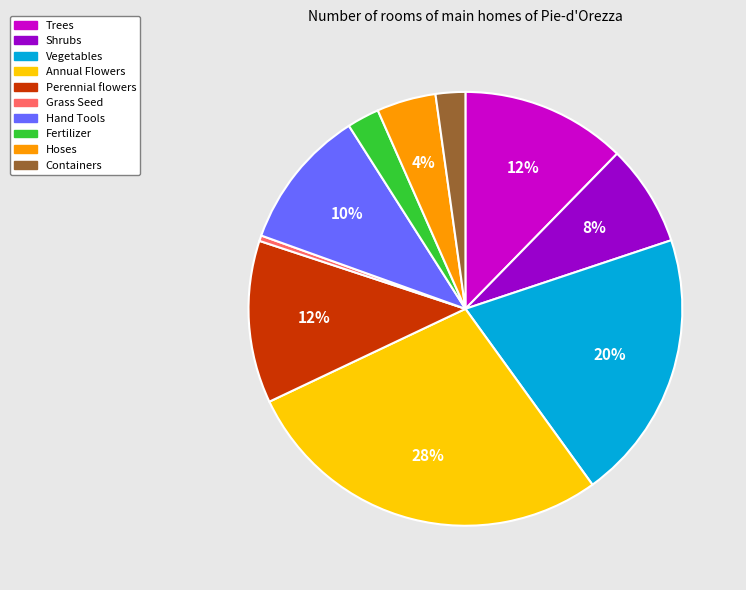

Which category has the smallest portion of the pie?

Grass Seed